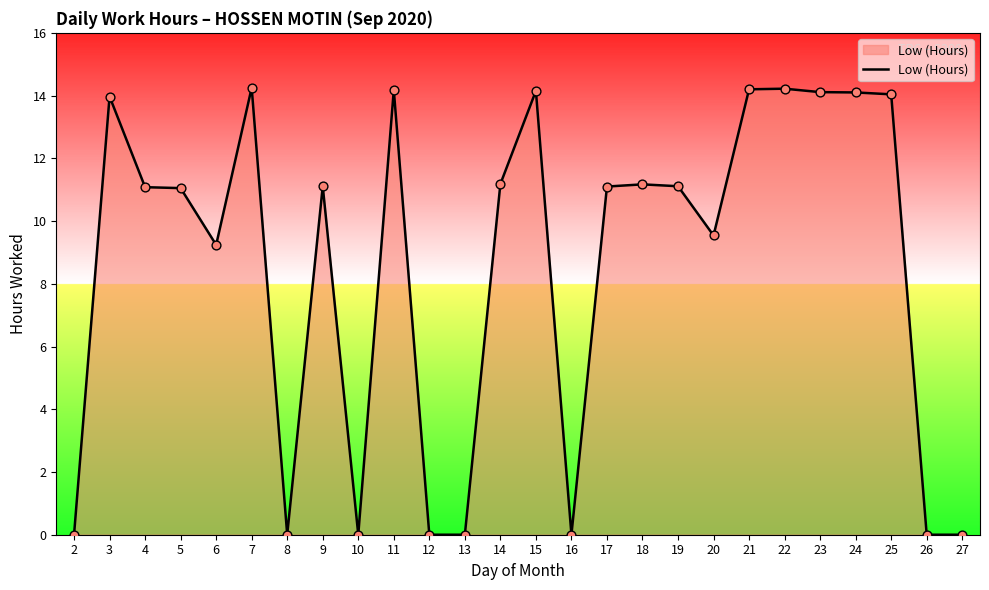

Which has a higher value, 10 or 25?

25